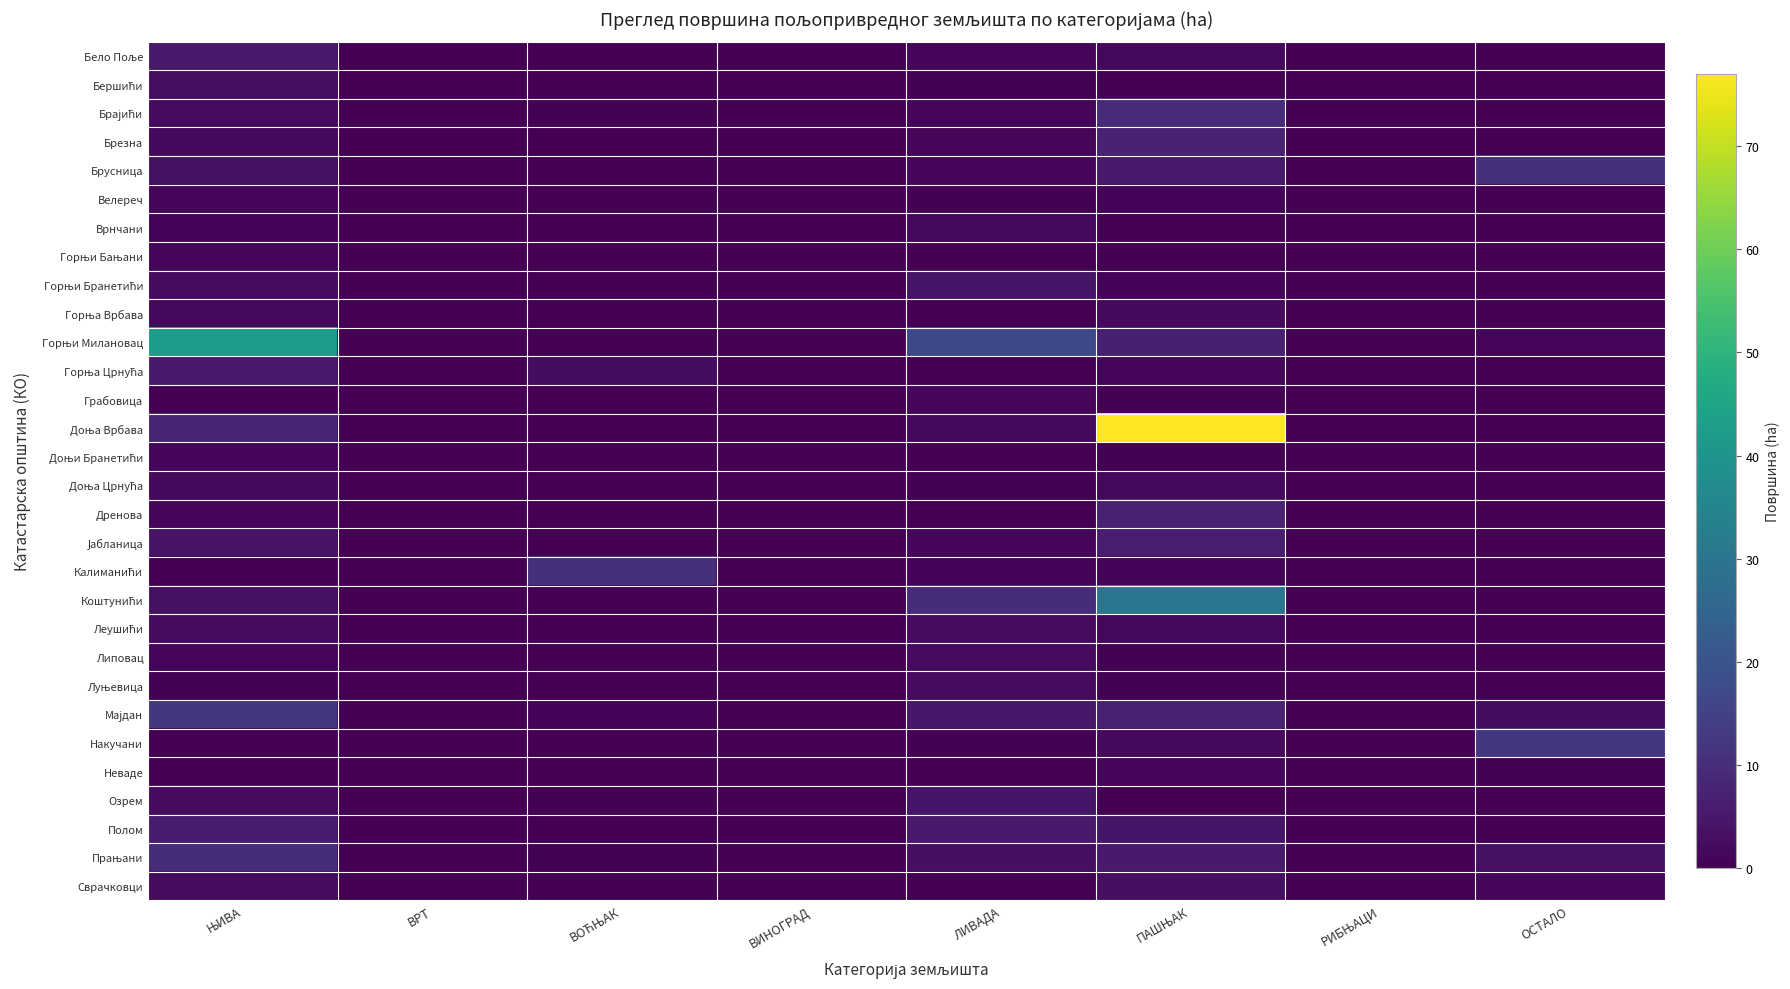

Between ПАШЊАК and ОСТАЛО, which series saw the biggest shift?

Доња Врбава